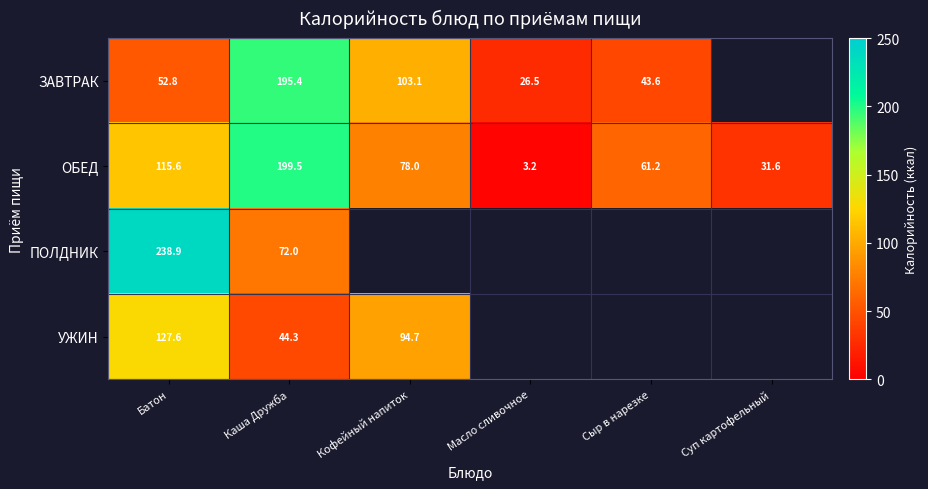

What is the total value across all series at Каша Дружба?

511.2